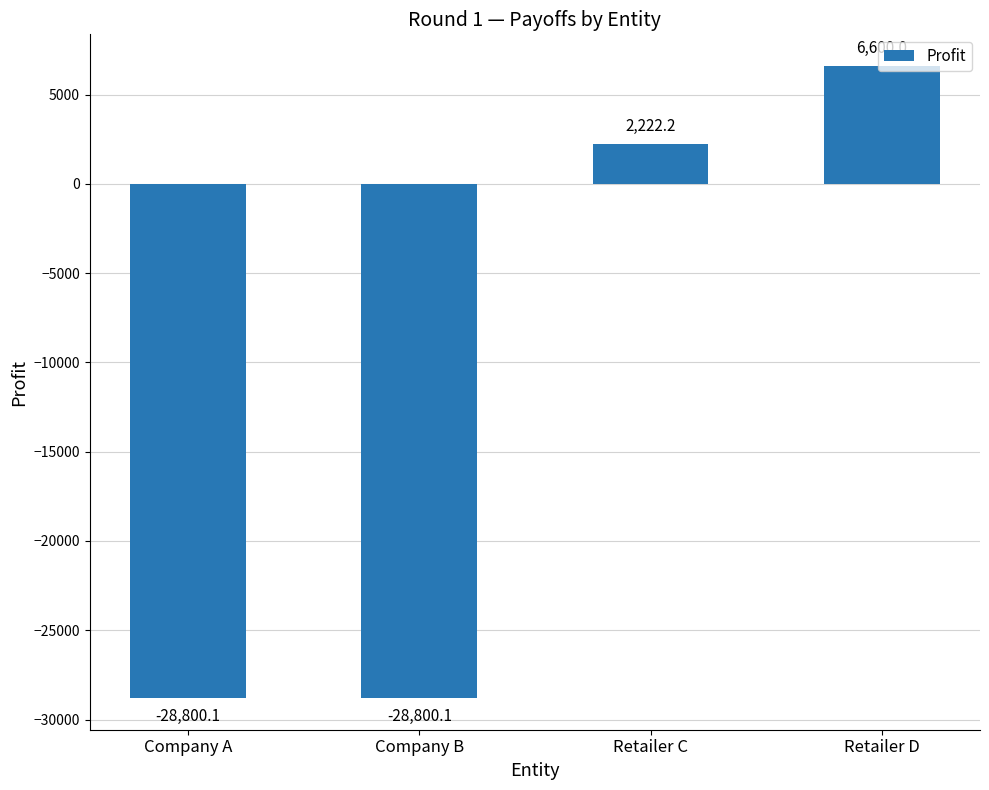

Reading left to right, what are all the values shown in this chart?

Company A=-28800.1	Company B=-28800.1	Retailer C=2222.2	Retailer D=6600.0